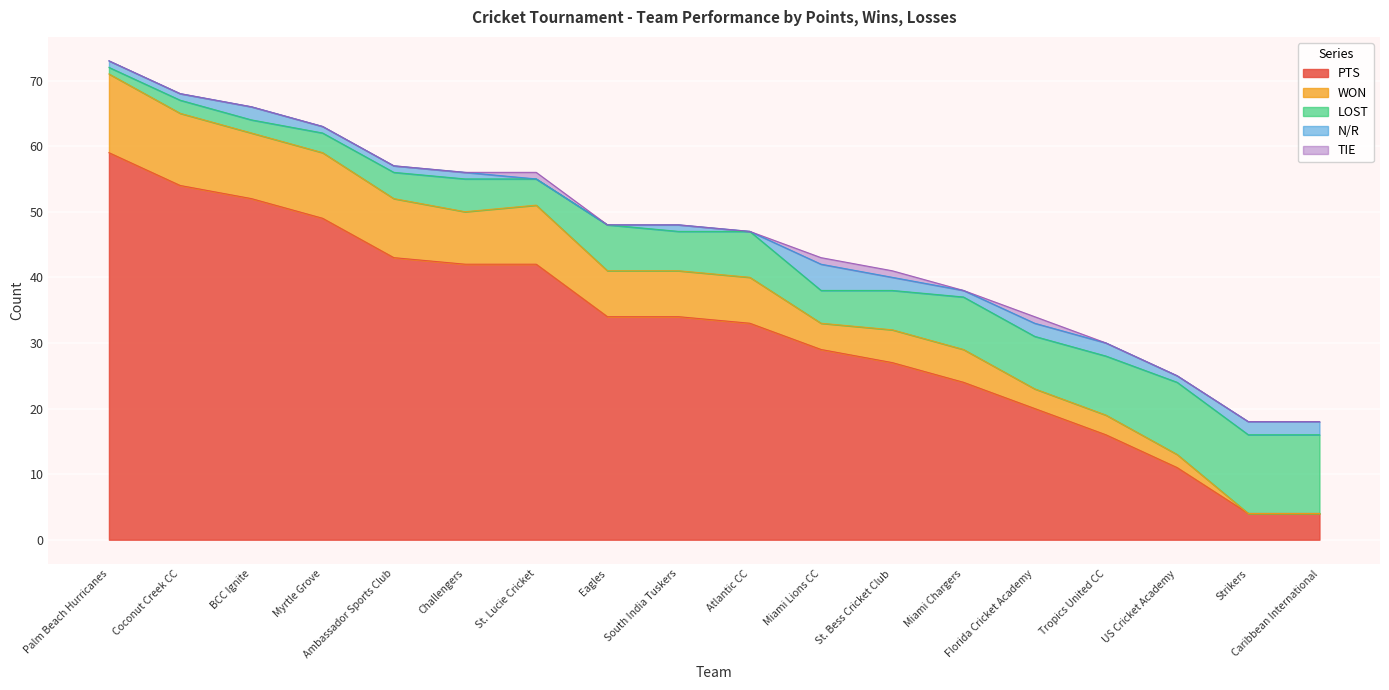

What is the maximum value shown in the chart?

59